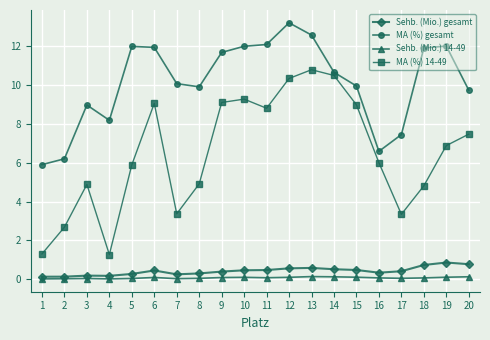

What is the value of the MA (%) gesamt point at the 8th from the left?

9.9